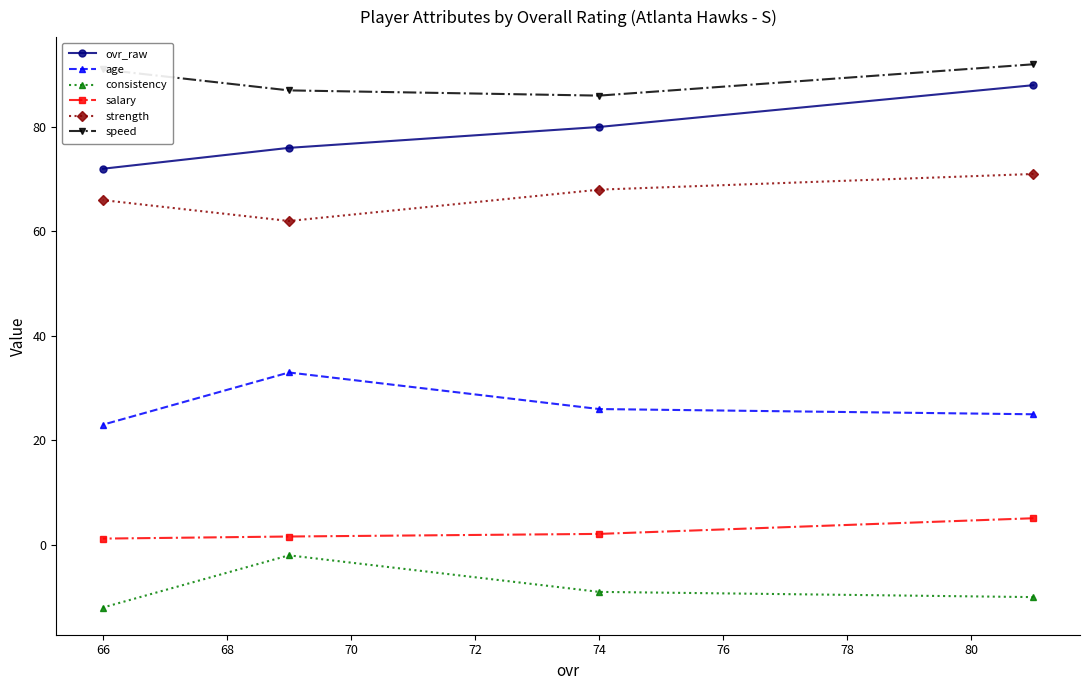

True or false: age and strength cross at least once.

False